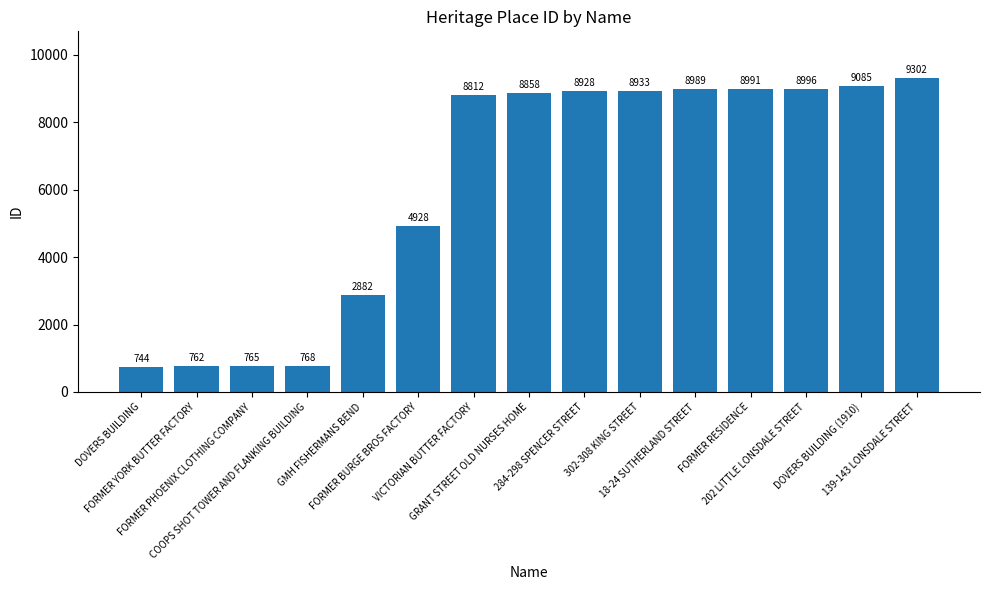

Between 202 LITTLE LONSDALE STREET and DOVERS BUILDING, which is larger?

202 LITTLE LONSDALE STREET